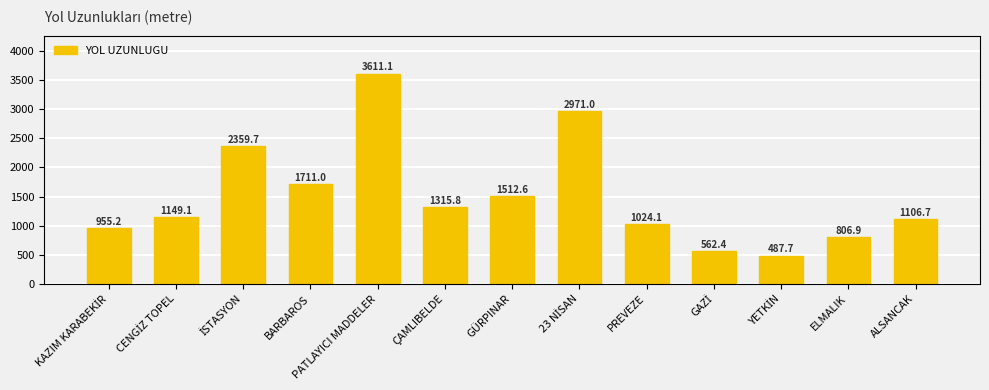

What is the average value?

1505.6